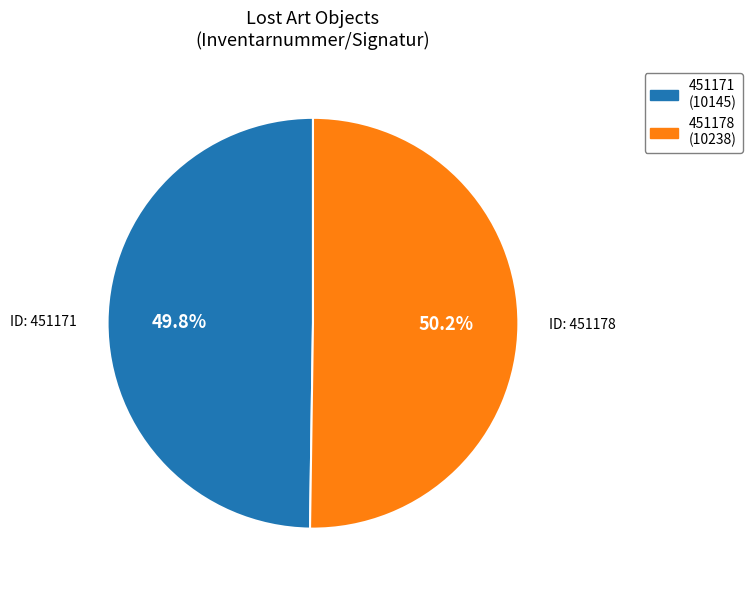

True or false: 451171 accounts for 57% of the total.

False